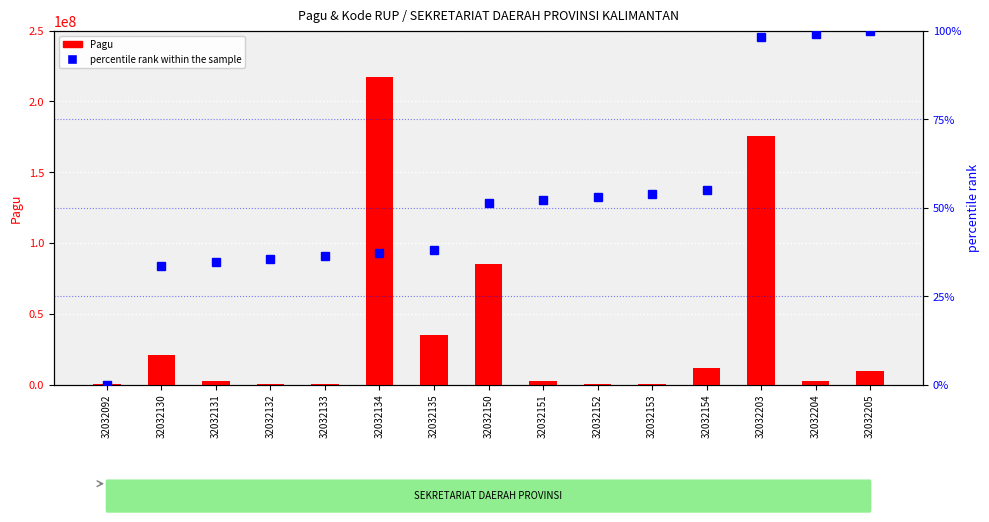

What is the value of the percentile rank within the sample bar at the 15th from the left?

100.0